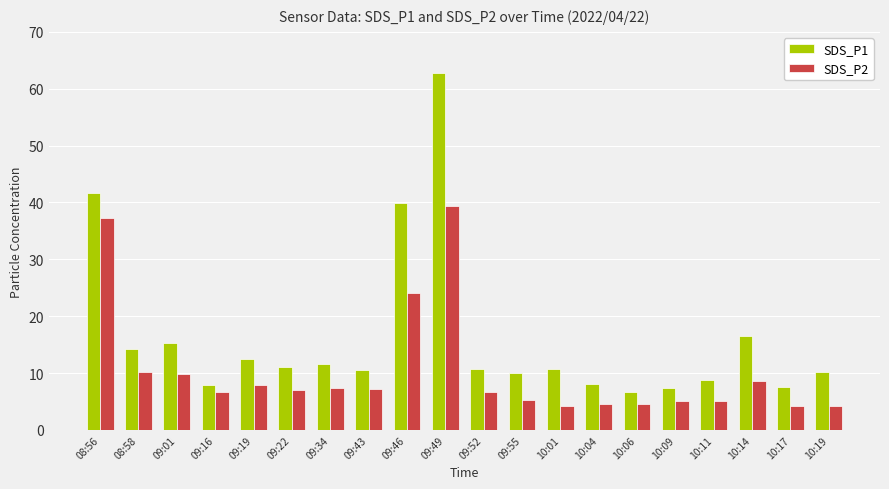

Which series has the largest total across all categories?

SDS_P1